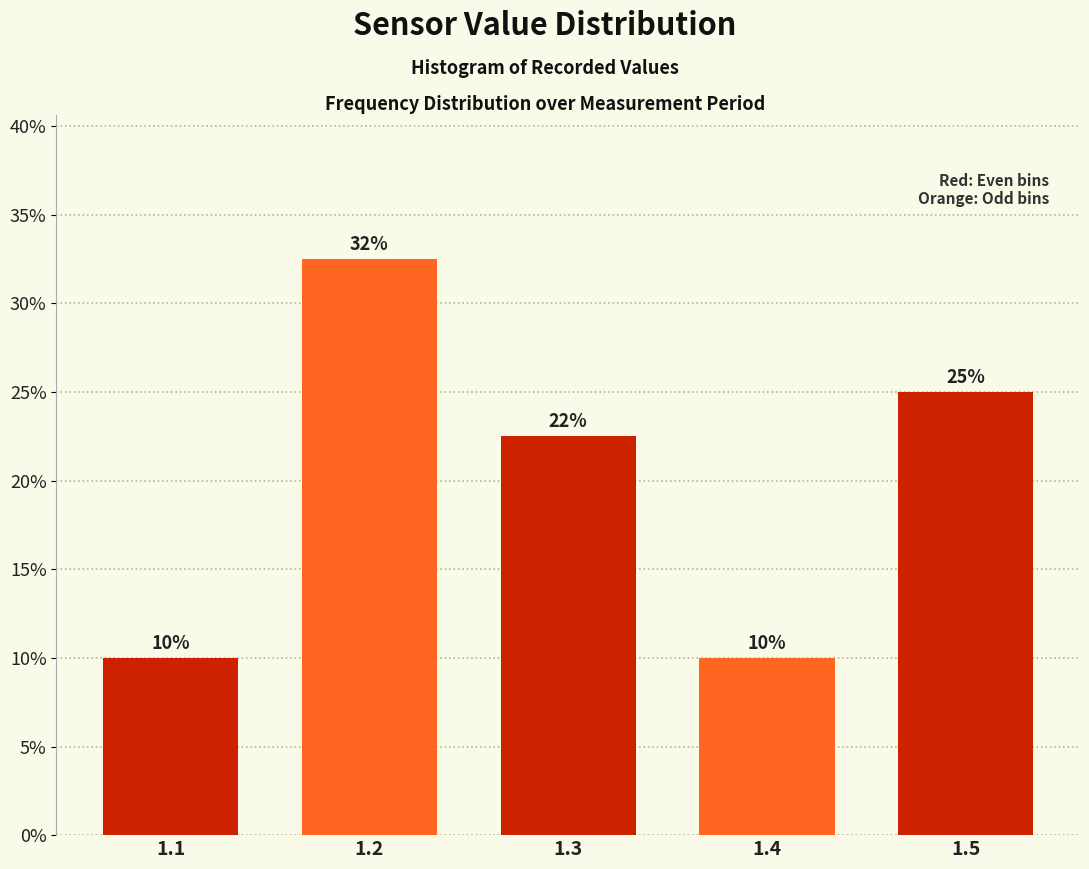

Which range on the x-axis has the tallest bar?

1.15 to 1.25